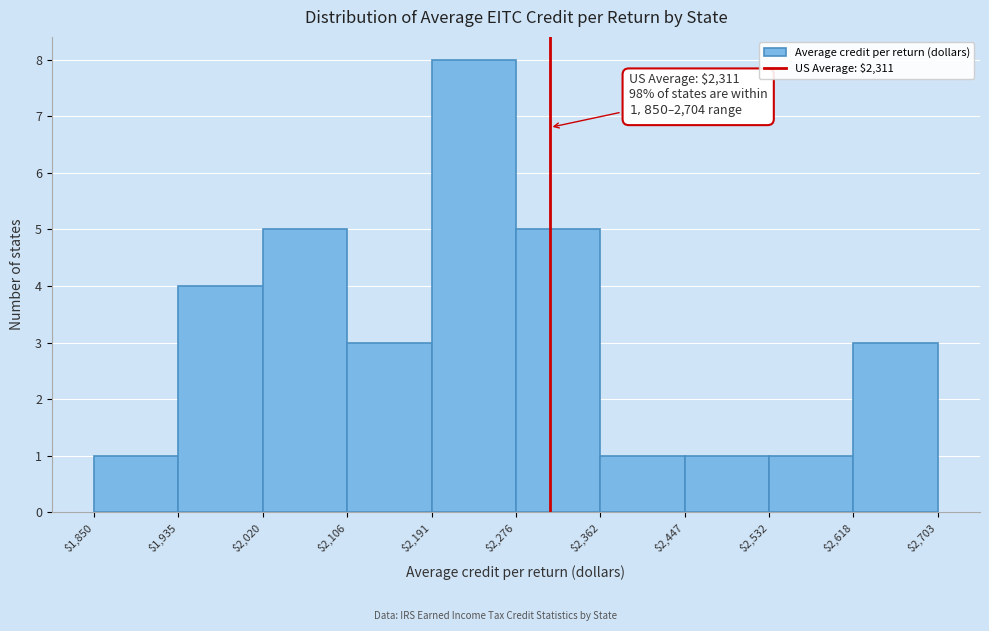

Over which range of the x-axis is the bar tallest?

$2,191 to $2,276